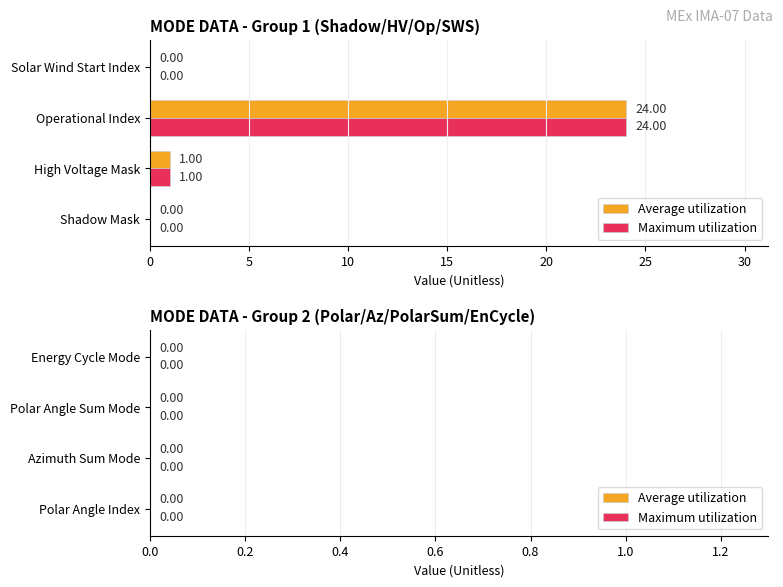

Where is Maximum utilization nearest to the value 12?

High Voltage Mask